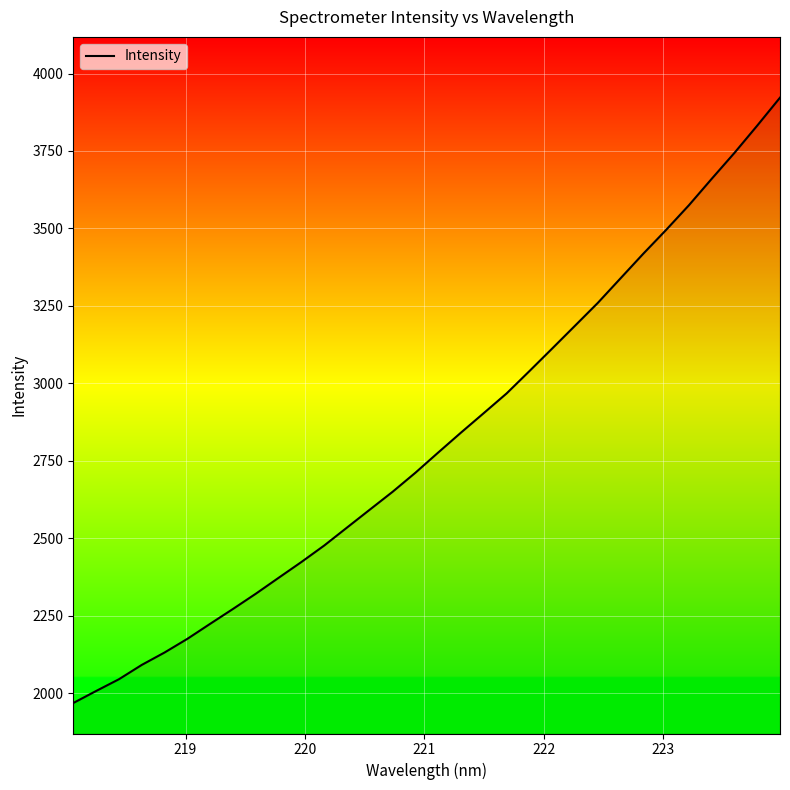

What is the difference between the maximum and minimum values?

1954.1